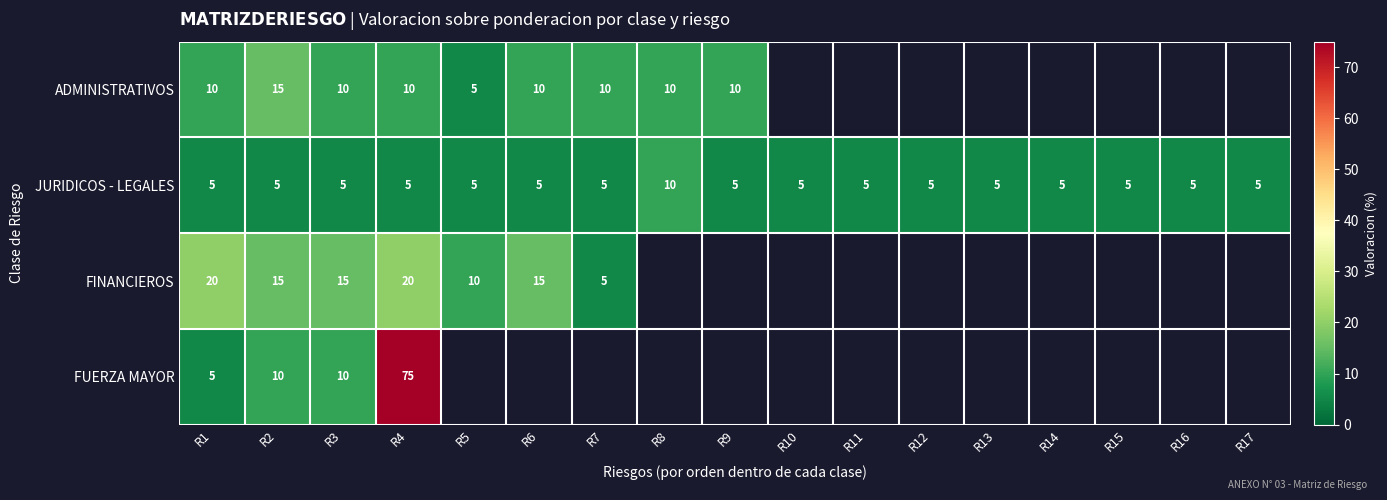

What is the difference between the JURIDICOS - LEGALES values at R3 and R8?

5